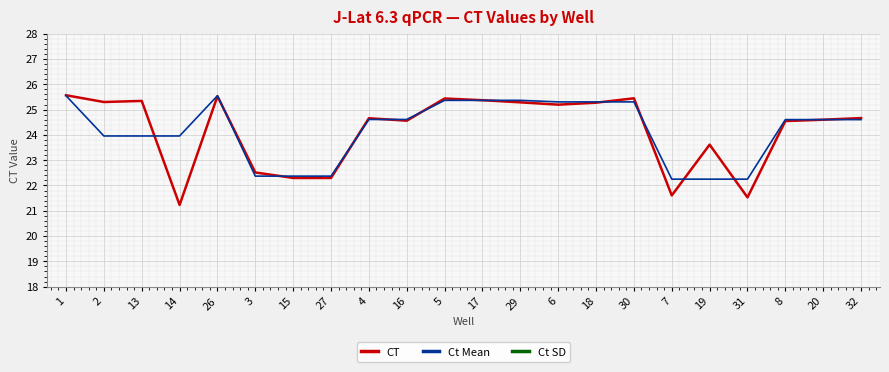

Reading left to right, list all the values displayed in this chart.

CT: 1=25.6	2=25.3	13=25.3	14=21.2	26=25.5	3=22.5	15=22.3	27=22.3	4=24.7	16=24.6	5=25.4	17=25.4	29=25.3	6=25.2	18=25.3	30=25.4	7=21.6	19=23.6	31=21.5	8=24.5	20=24.6	32=24.7
Ct Mean: 1=25.5	2=24.0	13=24.0	14=24.0	26=25.5	3=22.4	15=22.4	27=22.4	4=24.6	16=24.6	5=25.4	17=25.4	29=25.4	6=25.3	18=25.3	30=25.3	7=22.3	19=22.3	31=22.3	8=24.6	20=24.6	32=24.6
Ct SD: 1=0.0	2=2.4	13=2.4	14=2.4	26=0.0	3=0.1	15=0.1	27=0.1	4=0.1	16=0.1	5=0.1	17=0.1	29=0.1	6=0.1	18=0.1	30=0.1	7=1.2	19=1.2	31=1.2	8=0.1	20=0.1	32=0.1